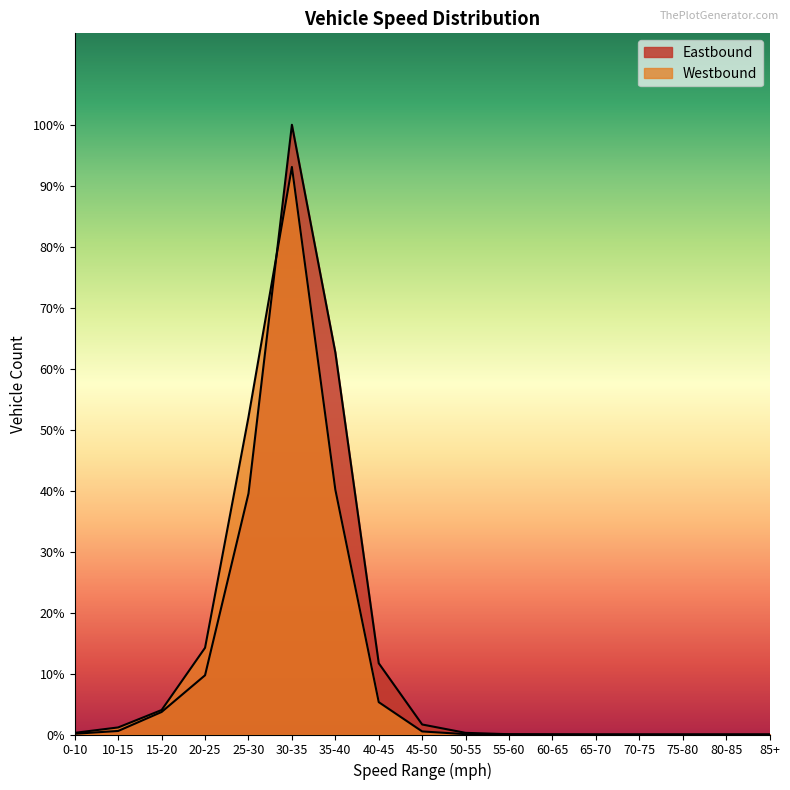

What are all the series names shown in the legend?

Eastbound, Westbound